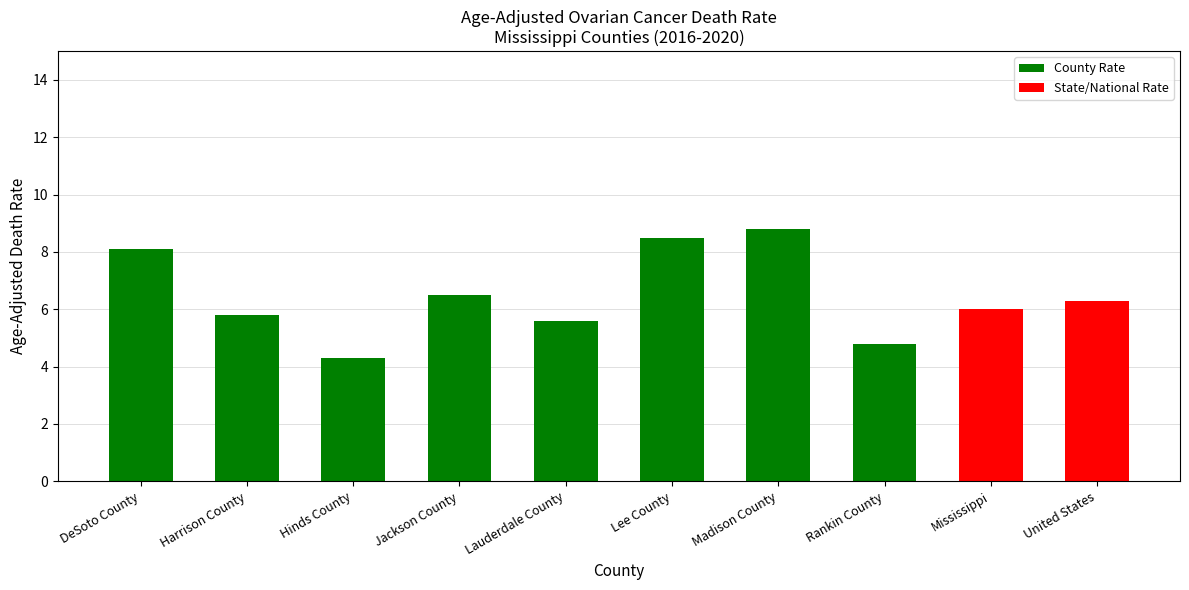

Reading right to left, what are all the values shown in this chart?

6.3	6.0	4.8	8.8	8.5	5.6	6.5	4.3	5.8	8.1